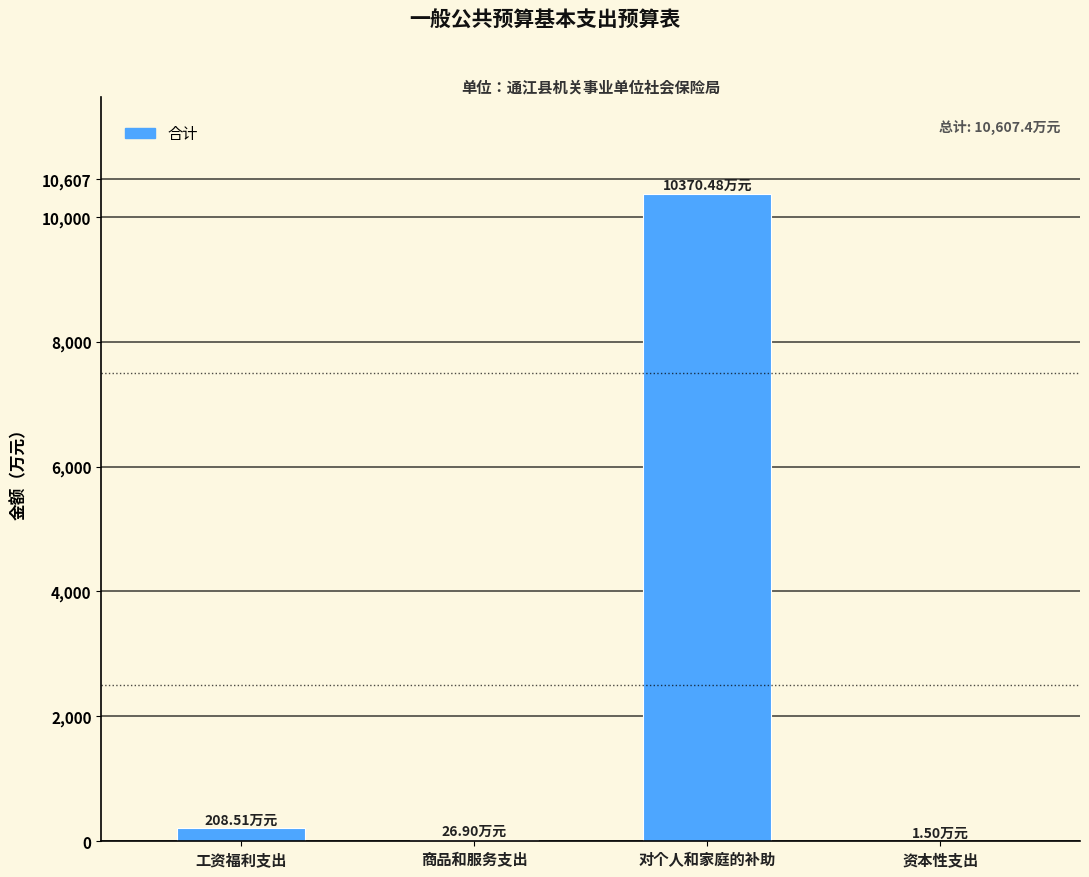

Which category has the highest value across all series?

对个人和家庭的补助